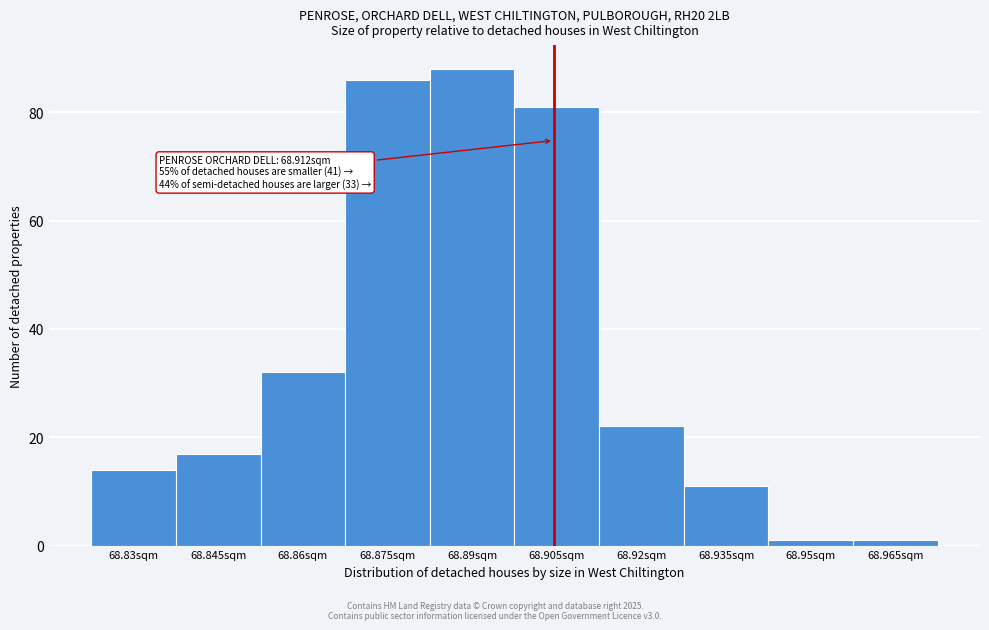

Reading right to left, what are all the values shown in this chart?

68.965sqm=1	68.95sqm=1	68.935sqm=11	68.92sqm=22	68.905sqm=81	68.89sqm=88	68.875sqm=86	68.86sqm=32	68.845sqm=17	68.83sqm=14